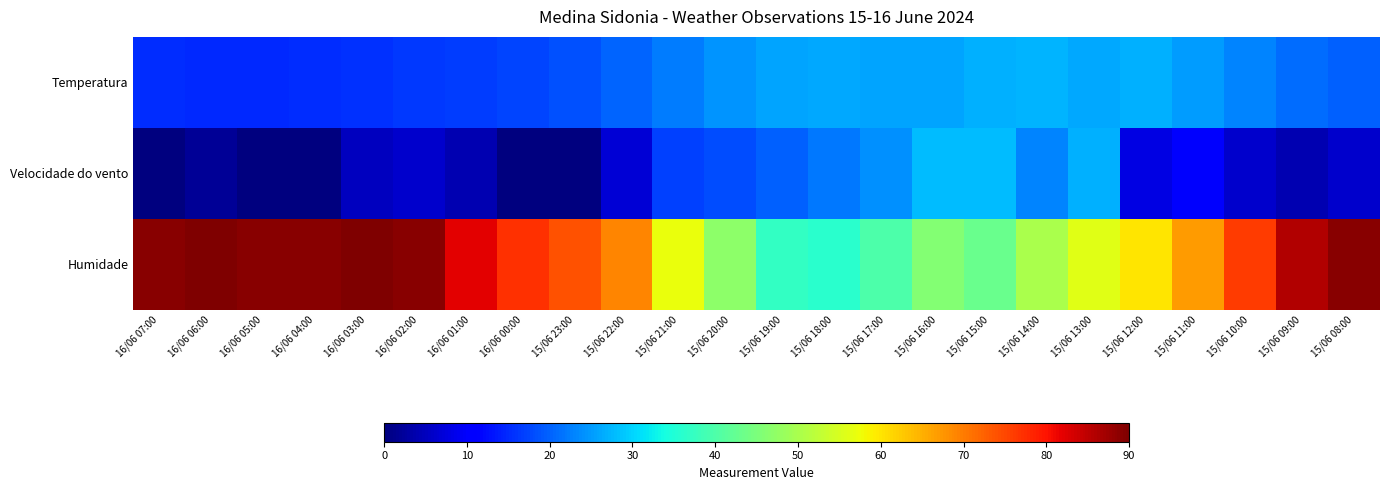

What is the spread (max minus min) of values at 15/06 16:00?

20.0